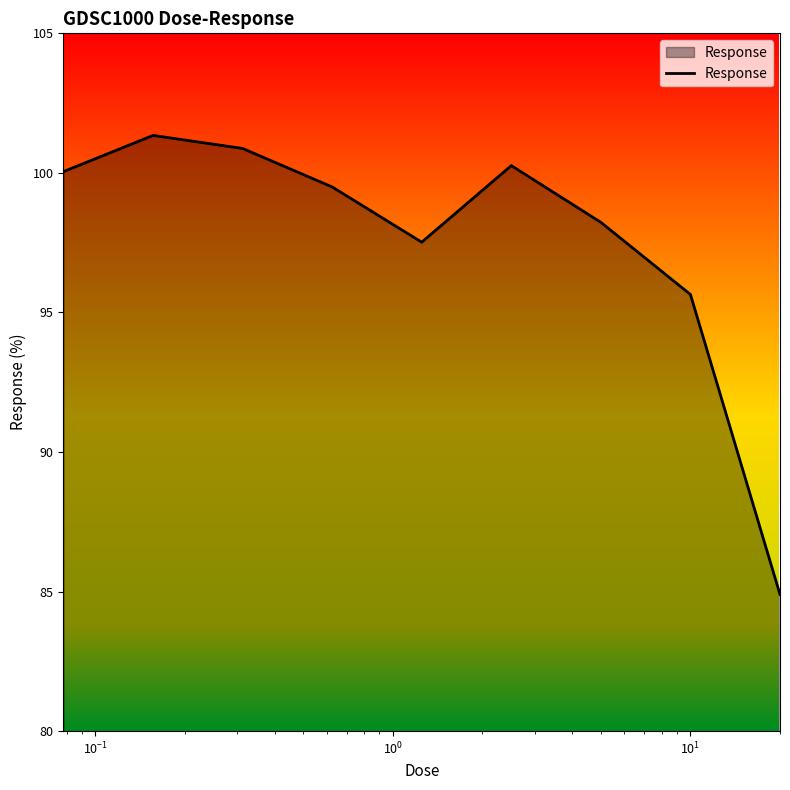

Reading left to right, list all the values displayed in this chart.

100.0	101.3	100.9	99.5	97.5	100.3	98.2	95.6	84.9